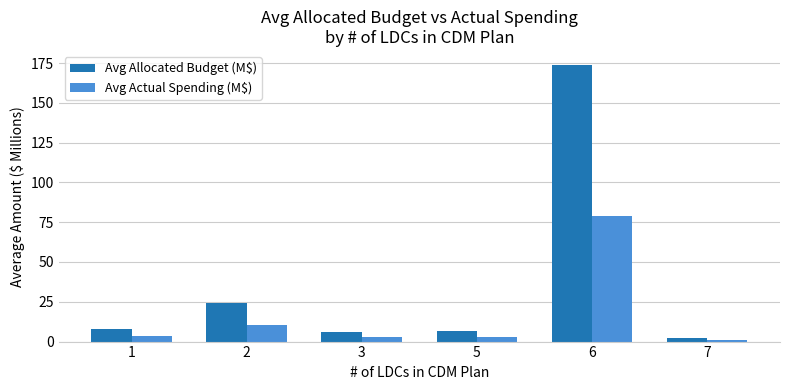

The Avg Actual Spending (M$) series shows 78.7 at 6. True or false?

True